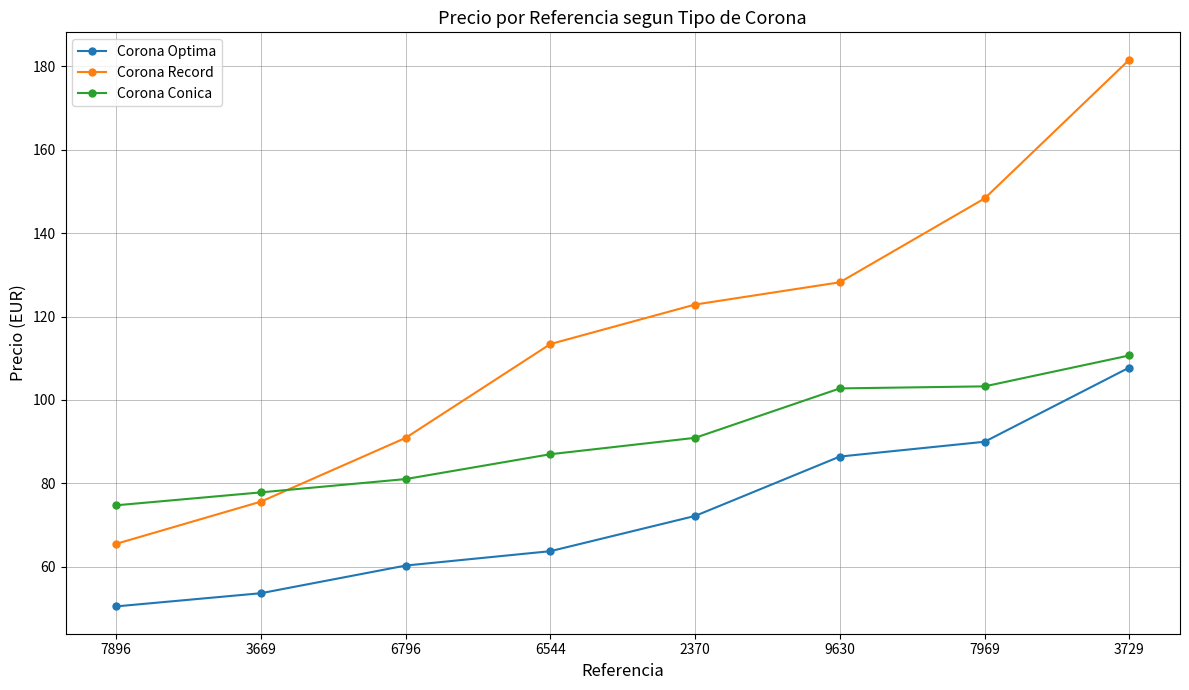

What is the difference between the Corona Record values at 7969 and 6796?

57.4